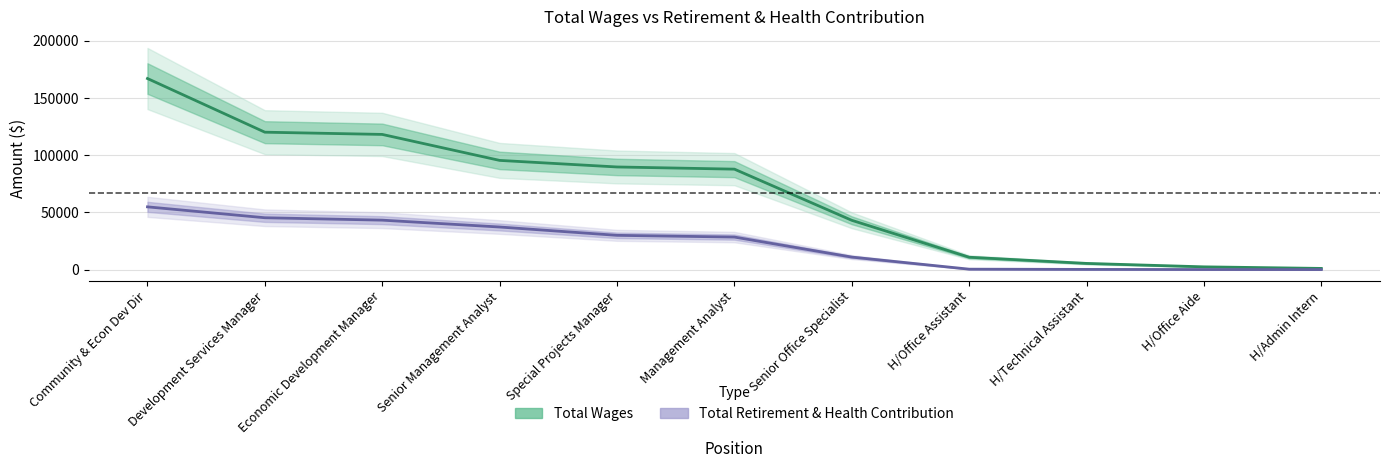

Is the value of Total Wages at H/Technical Assistant greater than the value of Total Retirement & Health Contribution at Community & Econ Dev Dir?

No